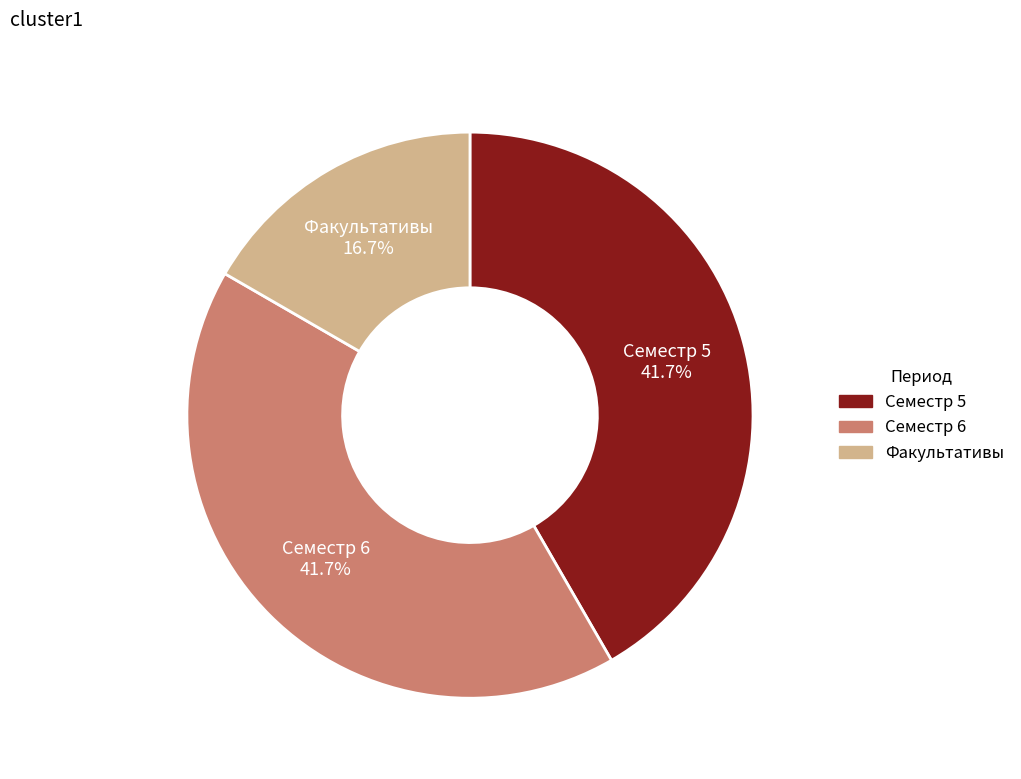

Does any single category account for the majority?

No